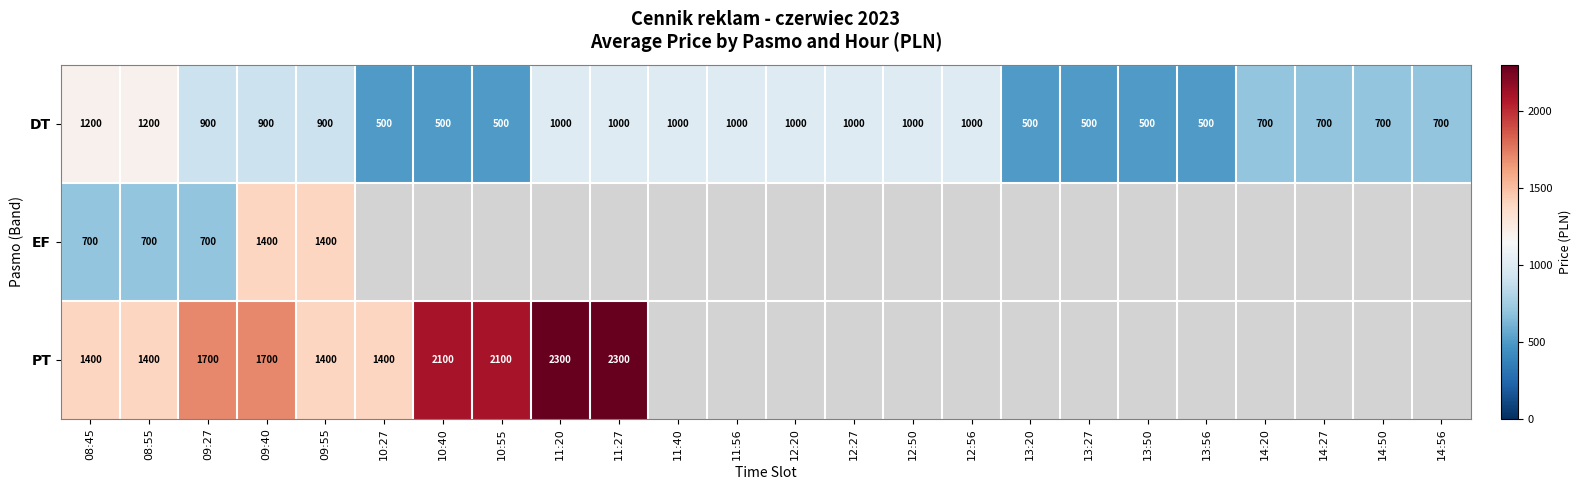

At which label does DT first exceed 900?

08:45